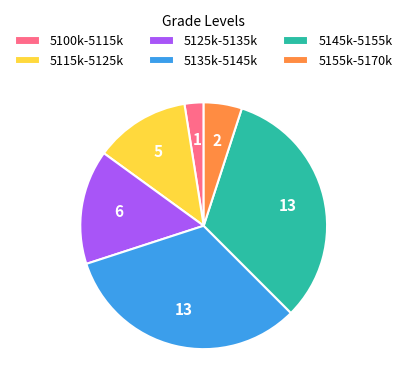

What is the smallest slice in the pie chart?

5100k-5115k